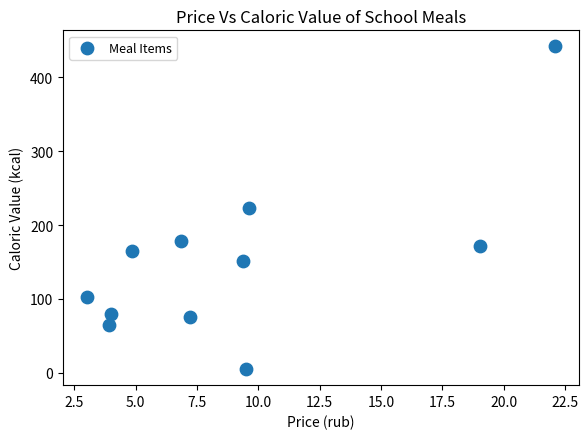

What is the range of X values (max minus min)?

19.1